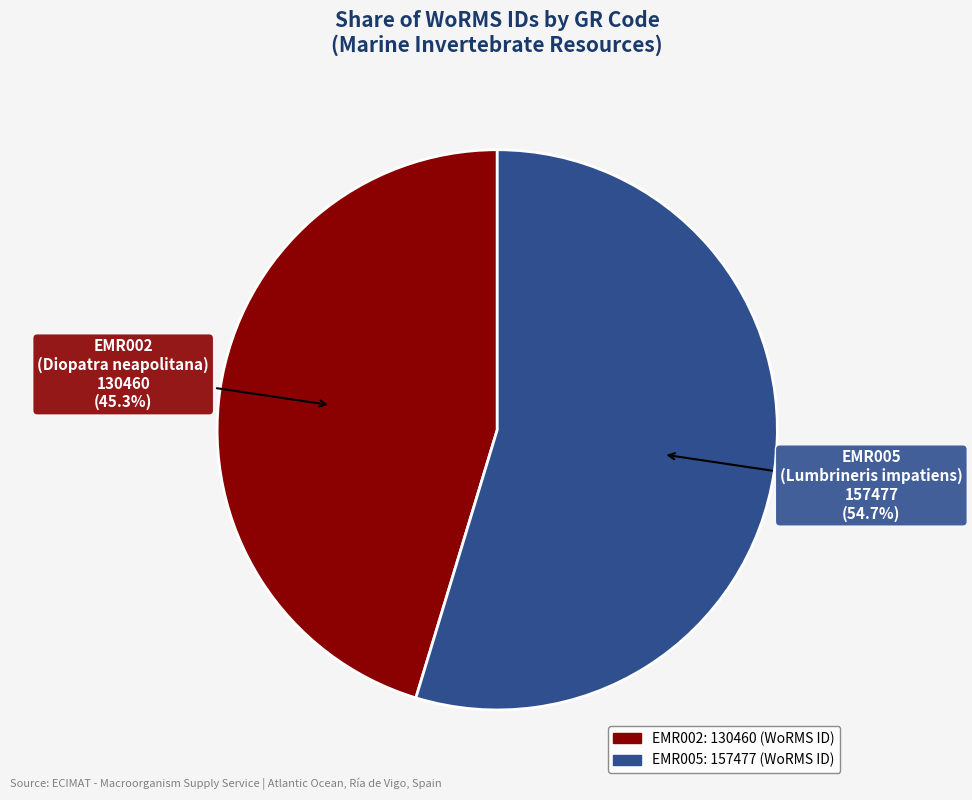

What is the majority slice?

EMR005